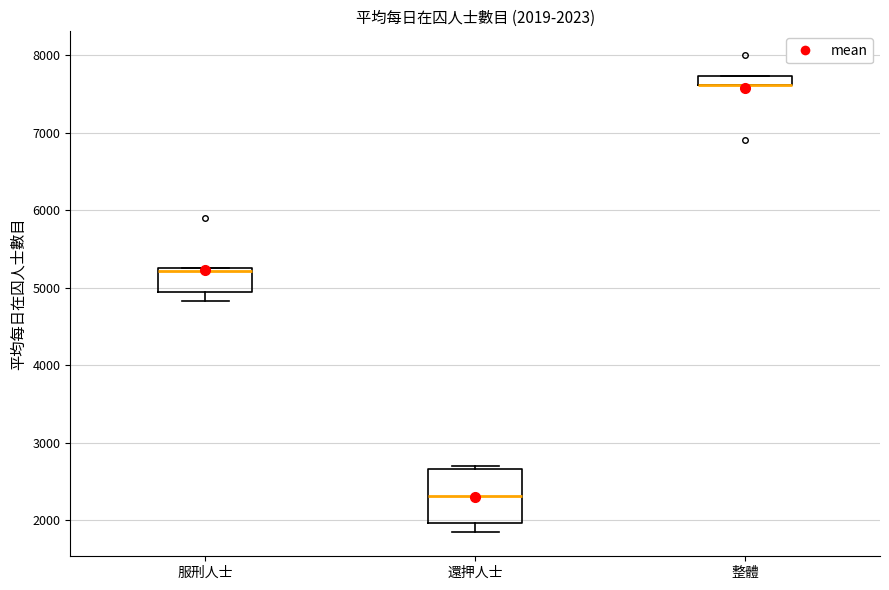

Which box is the tallest, from its lower edge to its upper edge?

還押人士